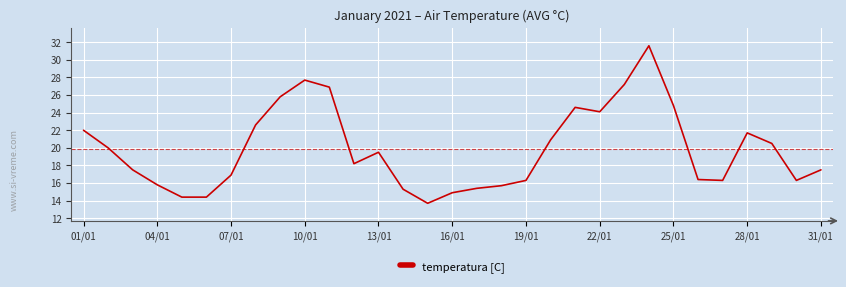

What is the difference between the maximum and minimum values?

17.9